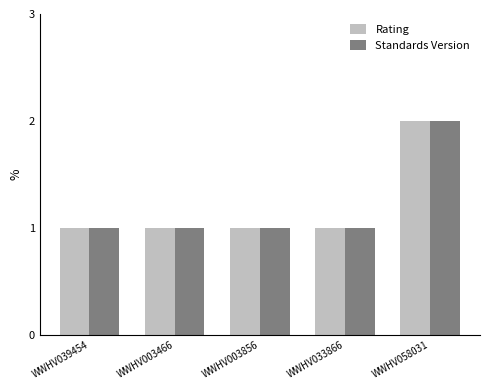

Reading right to left, what are all the values shown in this chart?

Rating: 2	1	1	1	1
Standards Version: 2	1	1	1	1